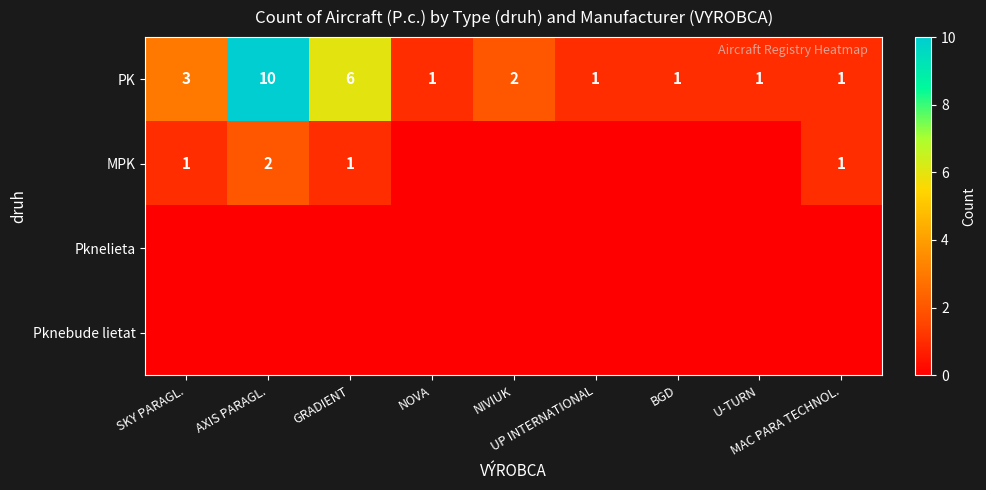

What is the spread (max minus min) of values at U-TURN?

1